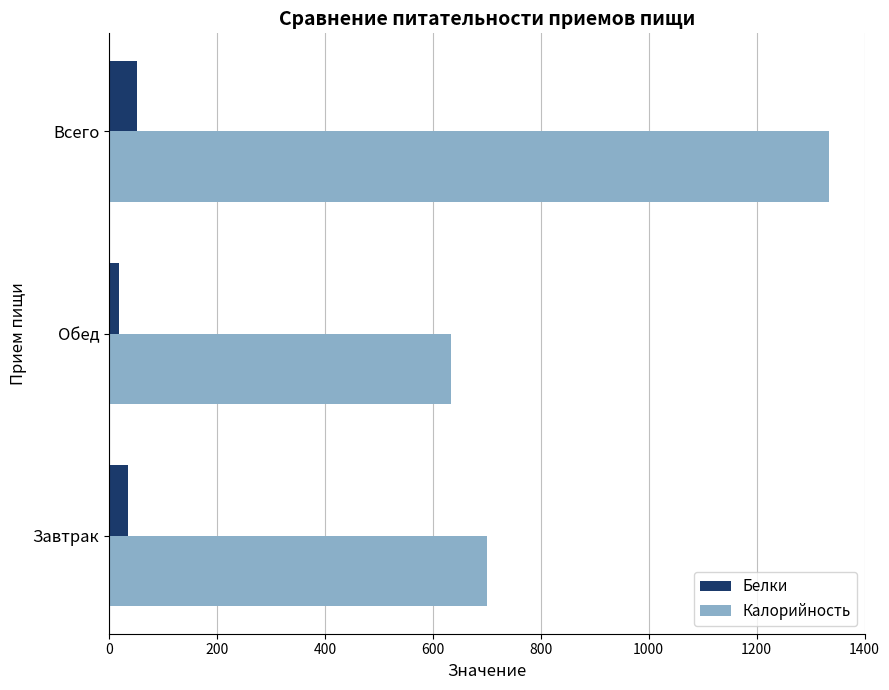

At which category is the sum across all series the highest?

Всего